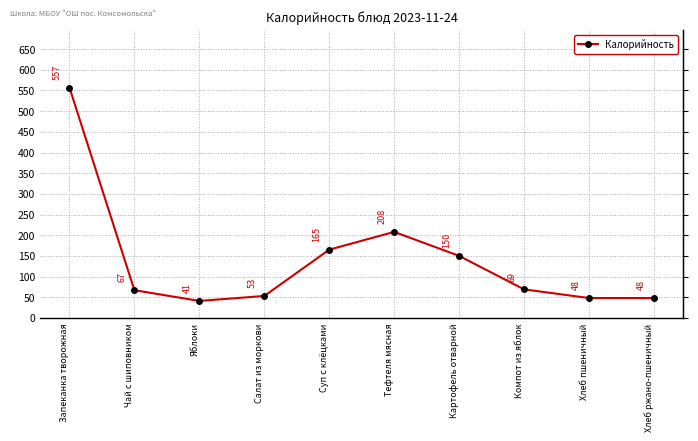

At which label does the data first exceed 69?

Запеканка творожная